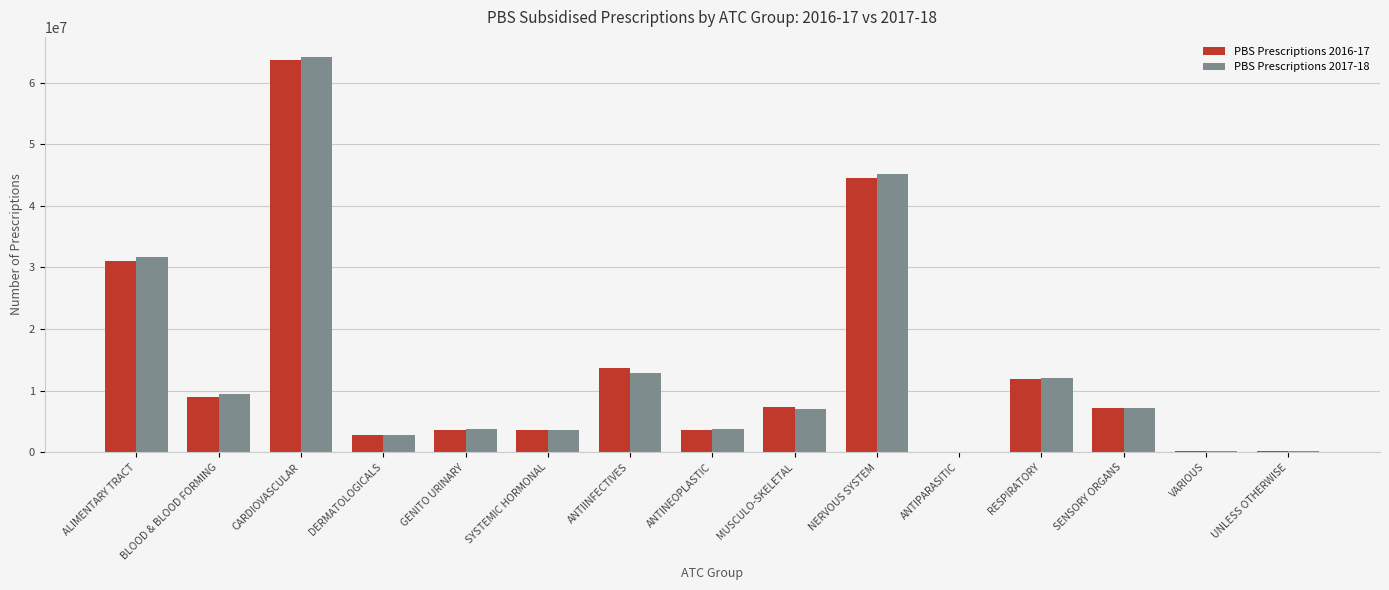

What is the total value across all series at DERMATOLOGICALS?

5687445